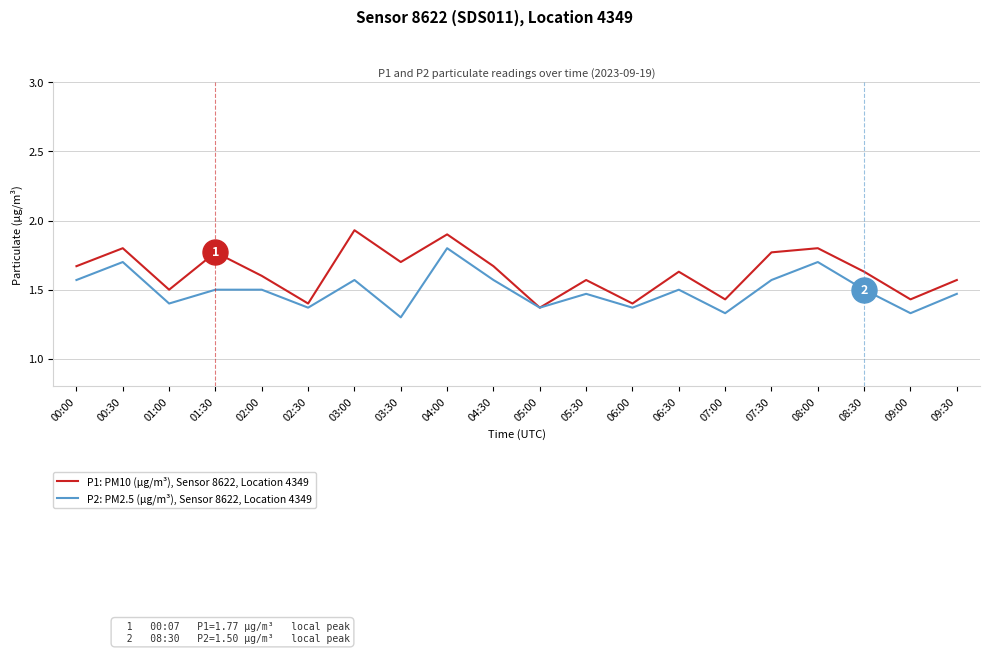

At which category is the sum across all series the highest?

04:00